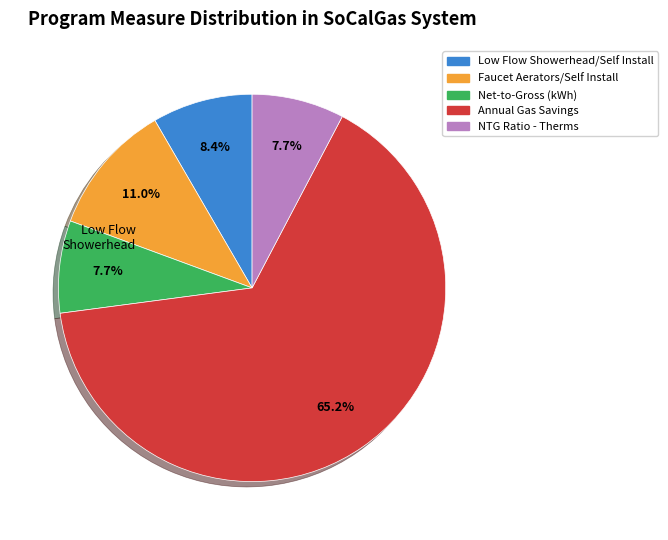

Combined, do NTG Ratio - Therms and Faucet Aerators/Self Install account for over 50%?

No